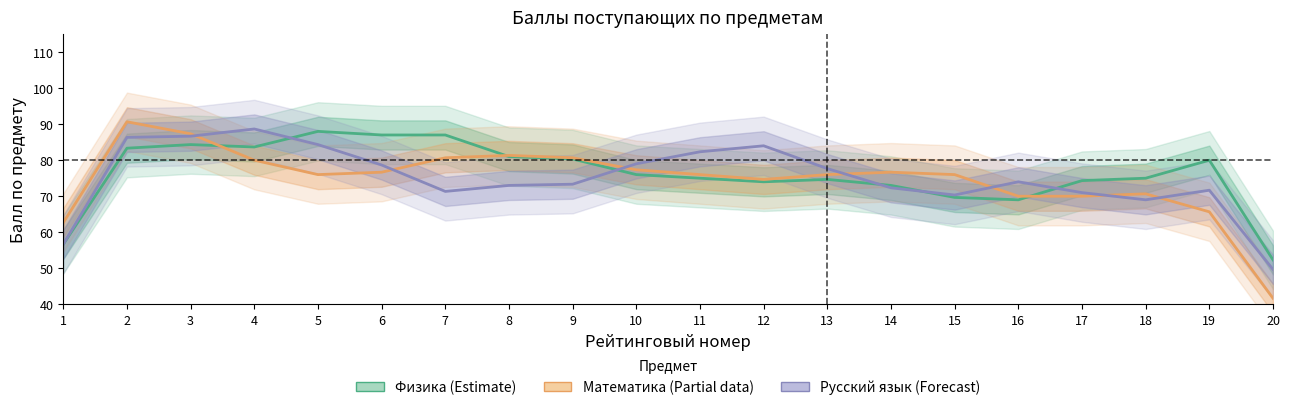

Rank the categories by Математика (Partial) value from highest to lowest.

2, 3, 8, 7, 9, 4, 10, 6, 14, 5, 11, 13, 15, 12, 18, 16, 17, 19, 1, 20